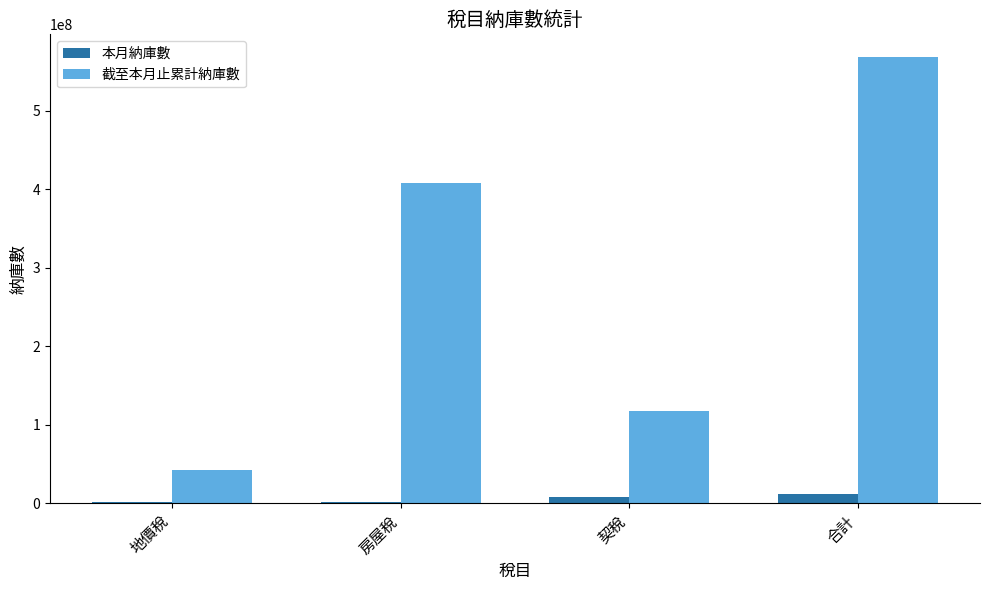

What is the maximum value shown in the chart?

569015473